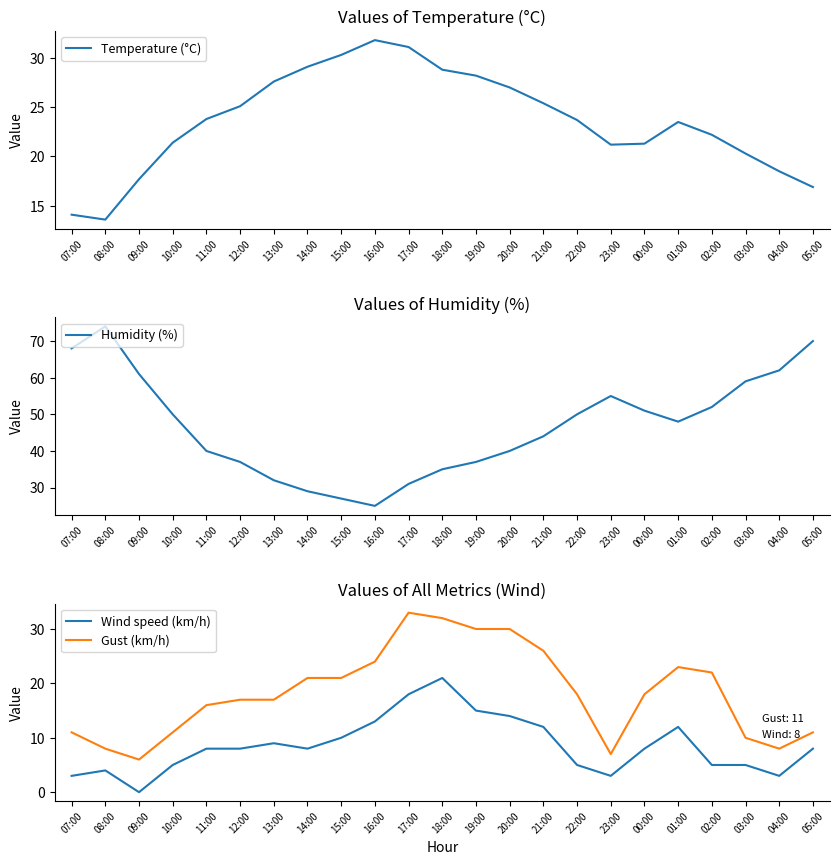

Which label corresponds to the smallest value in the chart?

09:00